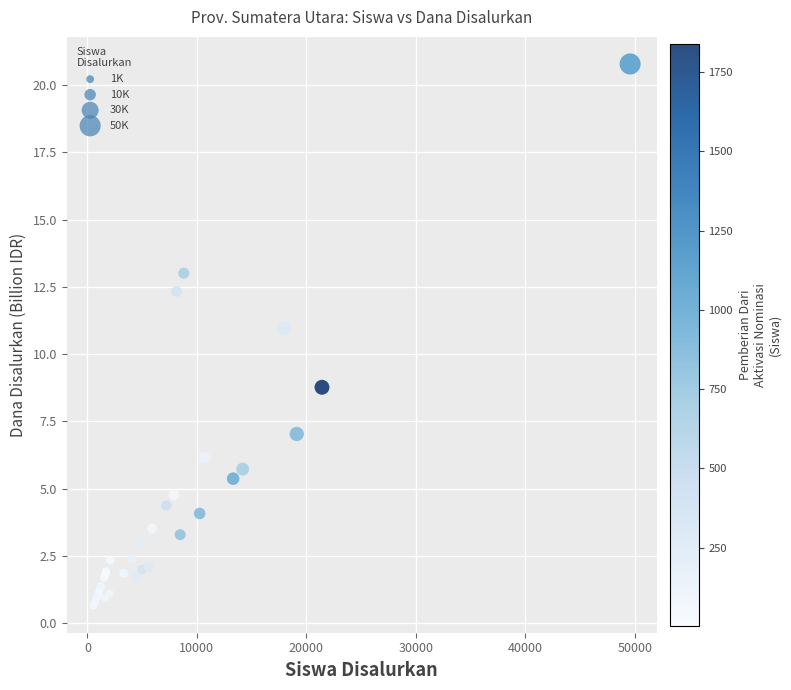

What Y value in the scatter plot is closest to 10?

11.0